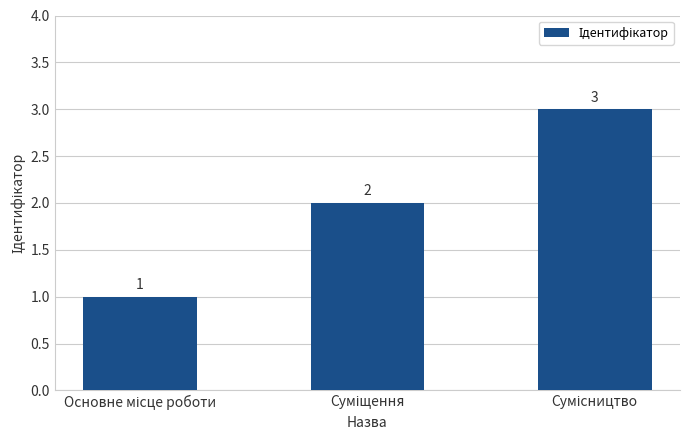

Count the values in the range 1 to 3.

3